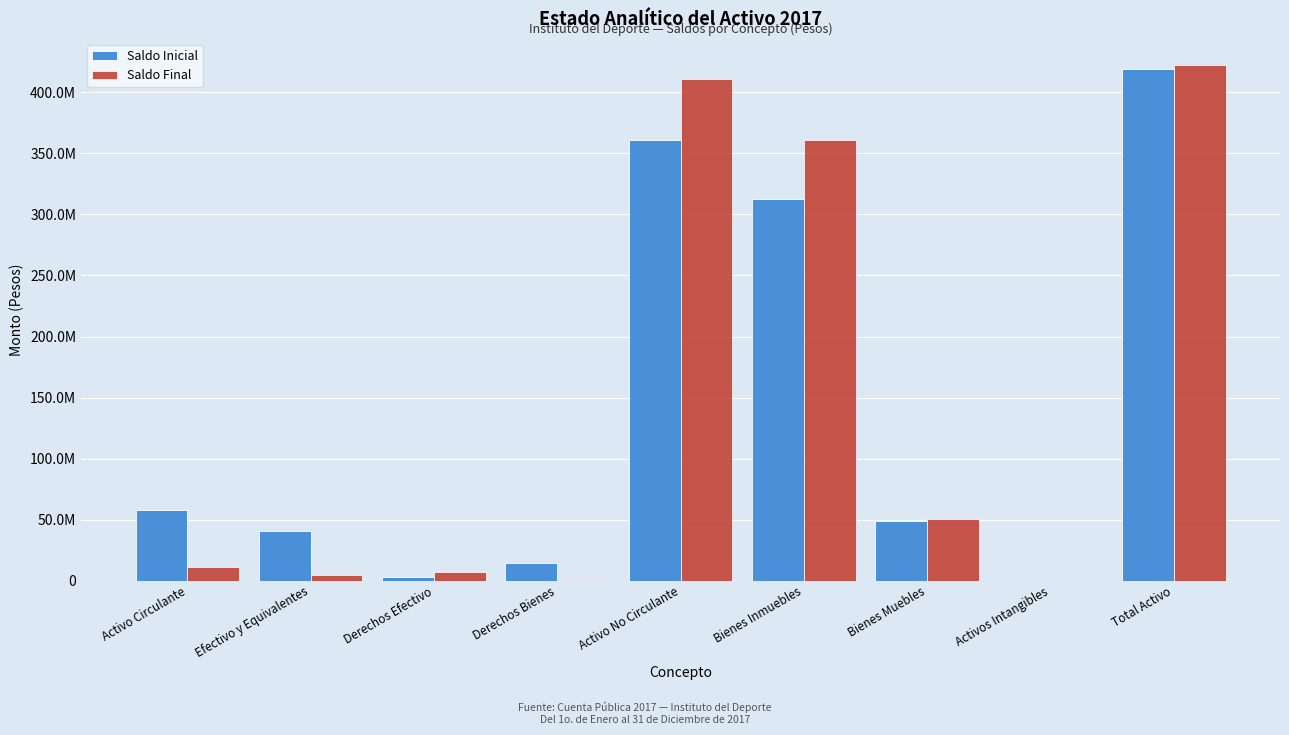

What are all the series names shown in the legend?

Saldo Inicial, Saldo Final